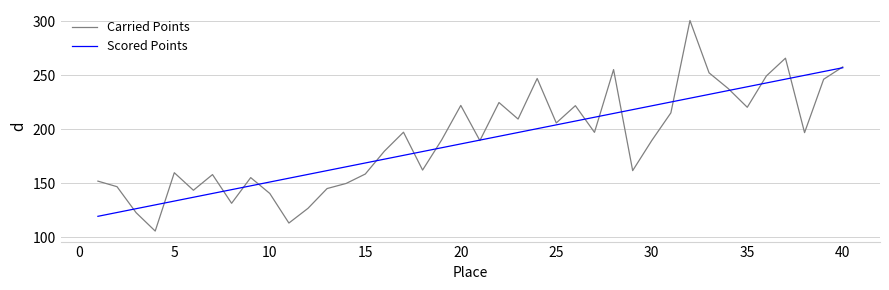

List the series in order of their overall mean, highest first.

Carried Points, Scored Points